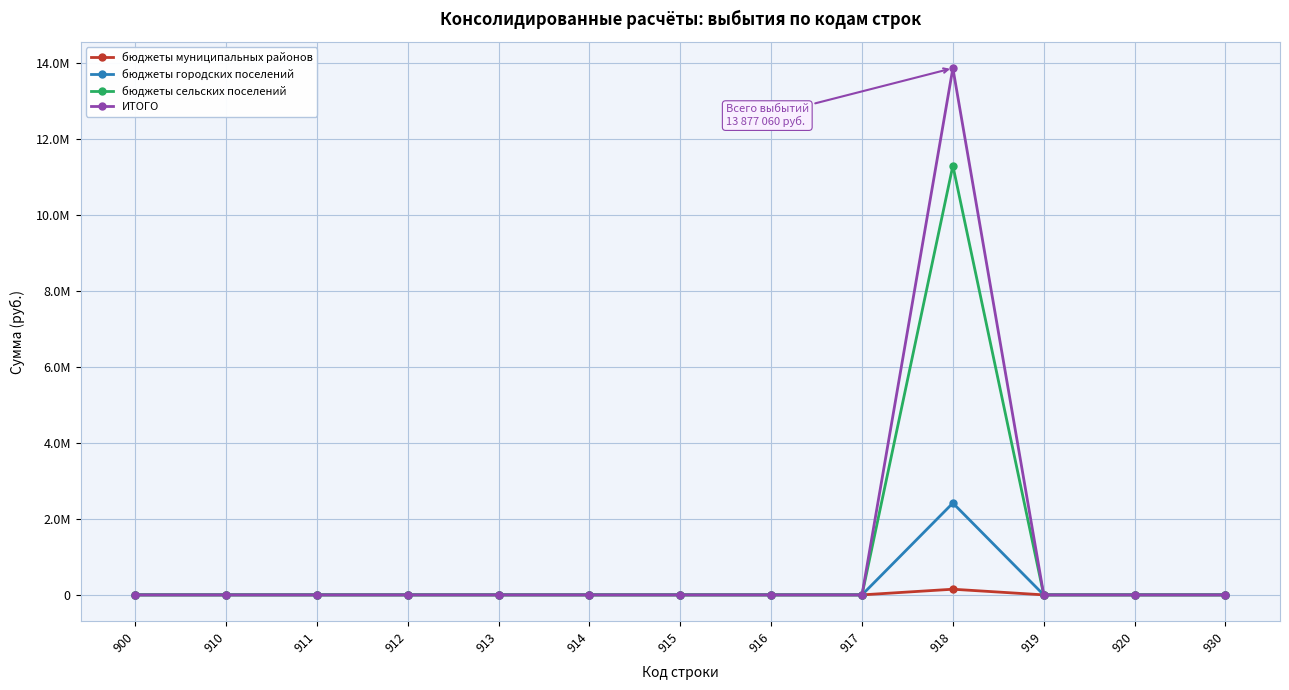

True or false: бюджеты сельских поселений and ИТОГО cross at least once.

False